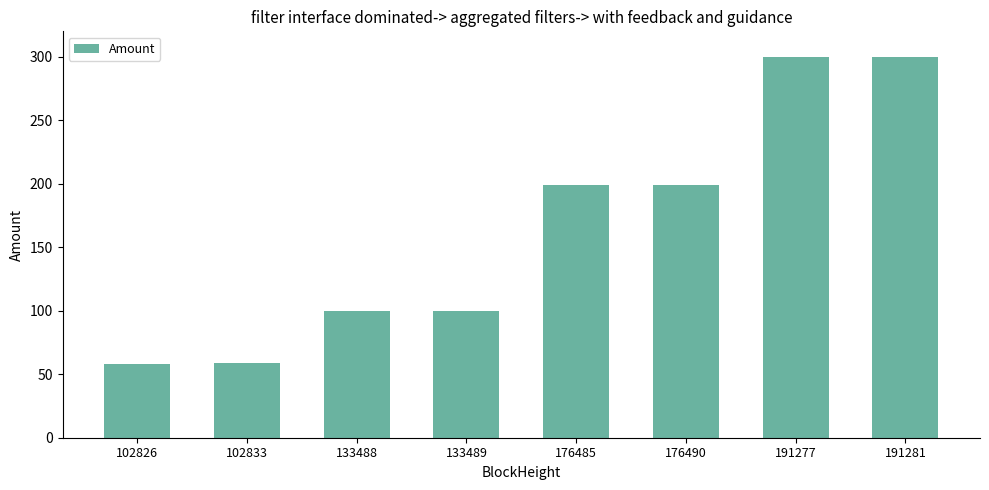

Where is the data nearest to the value 178?

176485